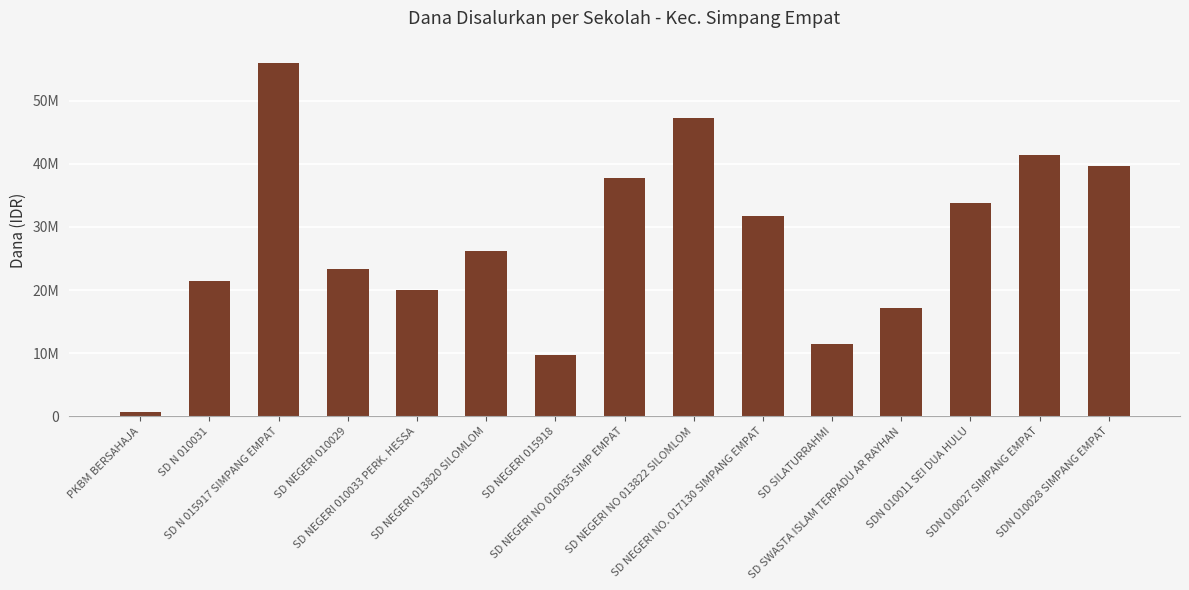

Where does the data first go above 26100000?

SD N 015917 SIMPANG EMPAT